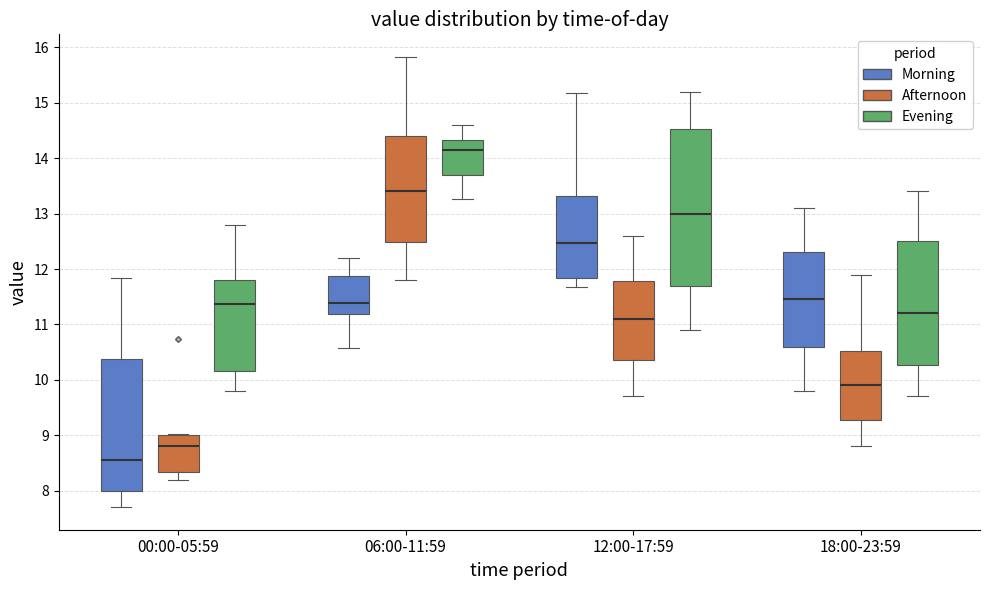

Reading left to right, transcribe this box plot: for each box, give where its median line is, the range the box spans, and where its two whiskers end, as read against the y-axis. The values are not printed on the chart, so give them approximately, as read against the axis.

00:00-05:59 (Morning): median 8.6, box 8.0 to 10.4, whiskers 7.7 to 11.8
00:00-05:59 (Afternoon): median 8.8, box 8.3 to 9.0, whiskers 8.2 to 9.0
00:00-05:59 (Evening): median 11.4, box 10.2 to 11.8, whiskers 9.8 to 12.8
06:00-11:59 (Morning): median 11.4, box 11.2 to 11.9, whiskers 10.6 to 12.2
06:00-11:59 (Afternoon): median 13.4, box 12.5 to 14.4, whiskers 11.8 to 15.8
06:00-11:59 (Evening): median 14.2, box 13.7 to 14.3, whiskers 13.3 to 14.6
12:00-17:59 (Morning): median 12.5, box 11.8 to 13.3, whiskers 11.7 to 15.2
12:00-17:59 (Afternoon): median 11.1, box 10.4 to 11.8, whiskers 9.7 to 12.6
12:00-17:59 (Evening): median 13.0, box 11.7 to 14.5, whiskers 10.9 to 15.2
18:00-23:59 (Morning): median 11.5, box 10.6 to 12.3, whiskers 9.8 to 13.1
18:00-23:59 (Afternoon): median 9.9, box 9.3 to 10.5, whiskers 8.8 to 11.9
18:00-23:59 (Evening): median 11.2, box 10.3 to 12.5, whiskers 9.7 to 13.4